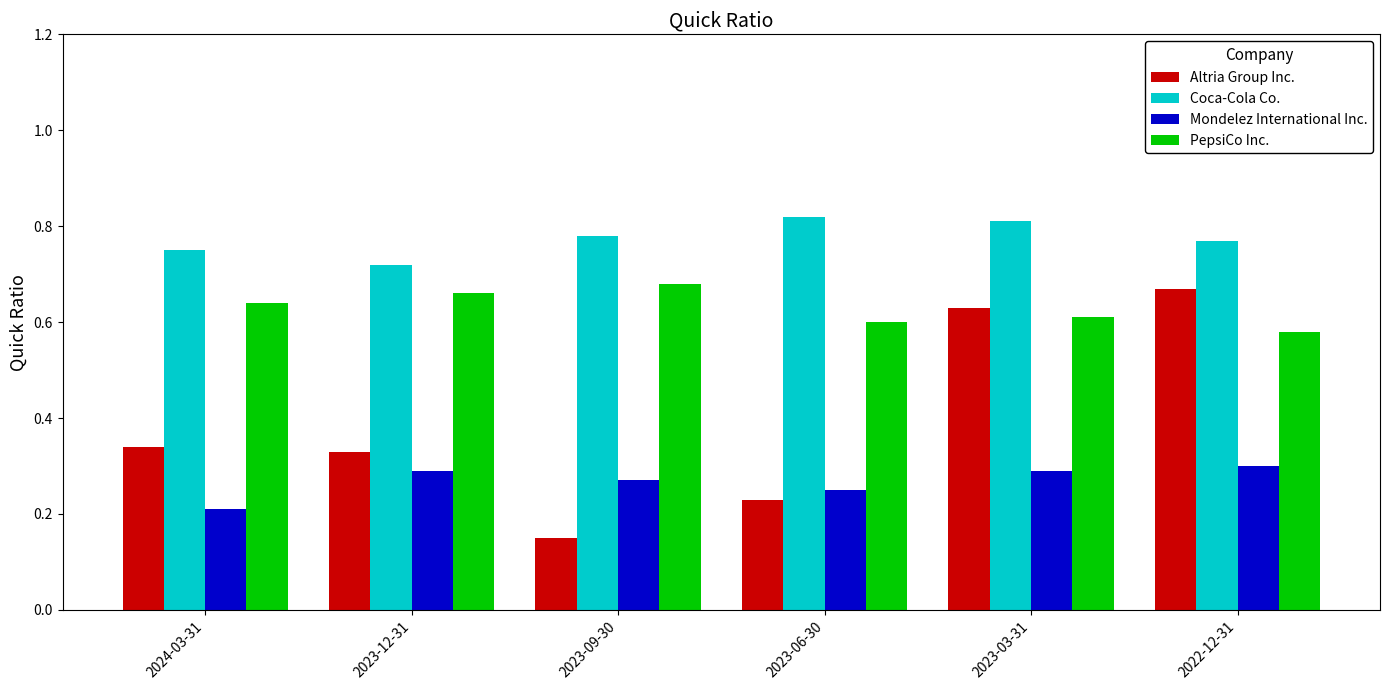

How many groups of bars are there?

6